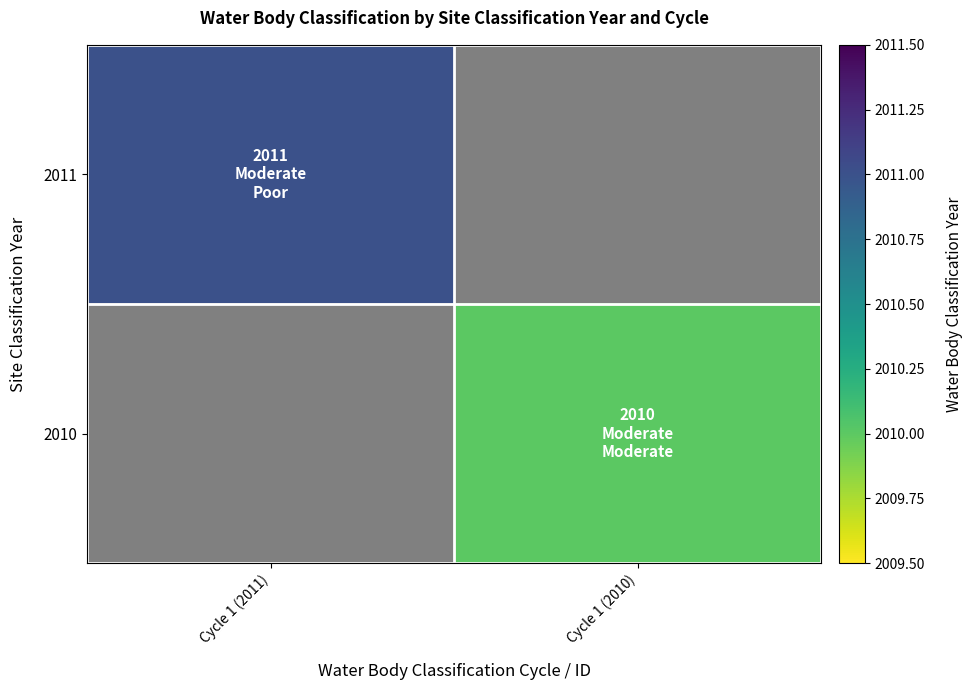

Rank the series at Cycle 1 (2011) from highest to lowest value.

2011, 2010